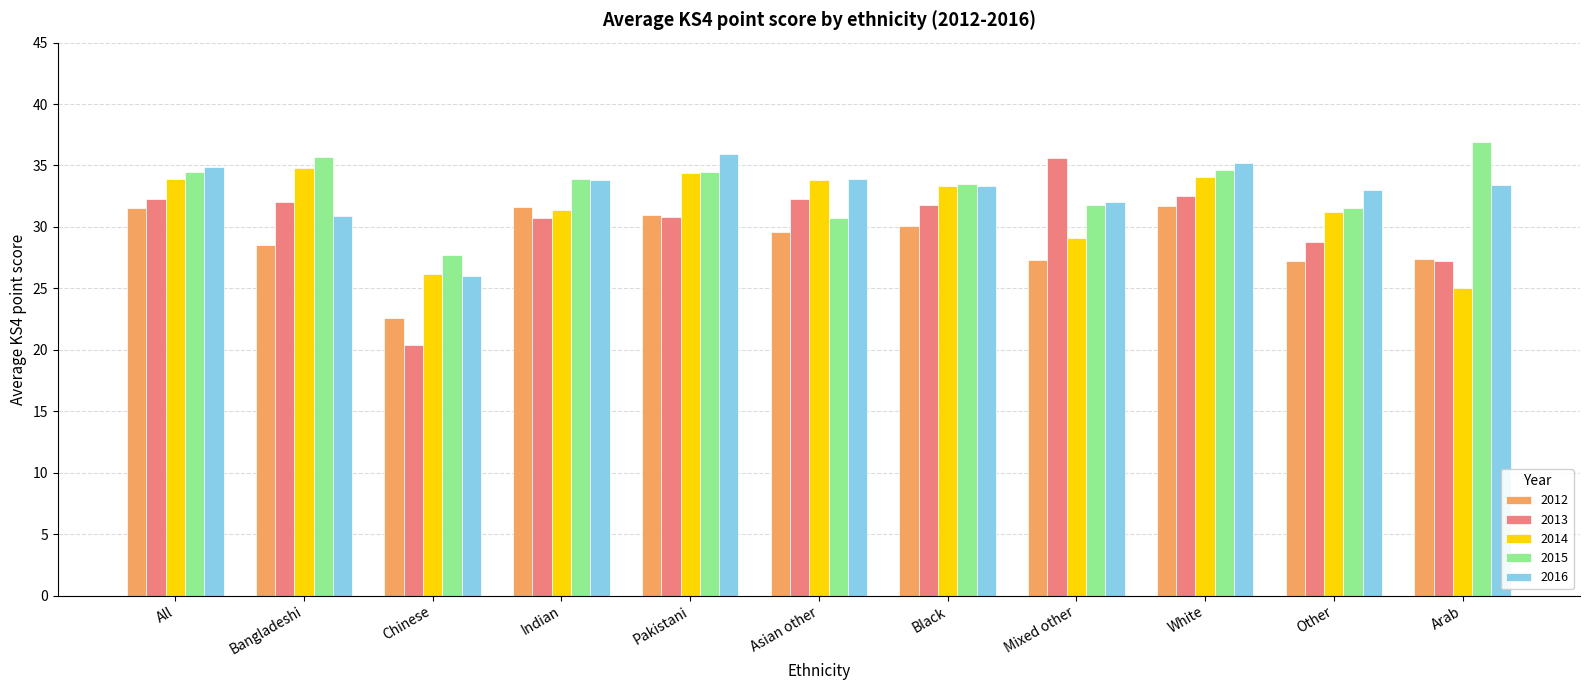

How many bars are there in total?

55